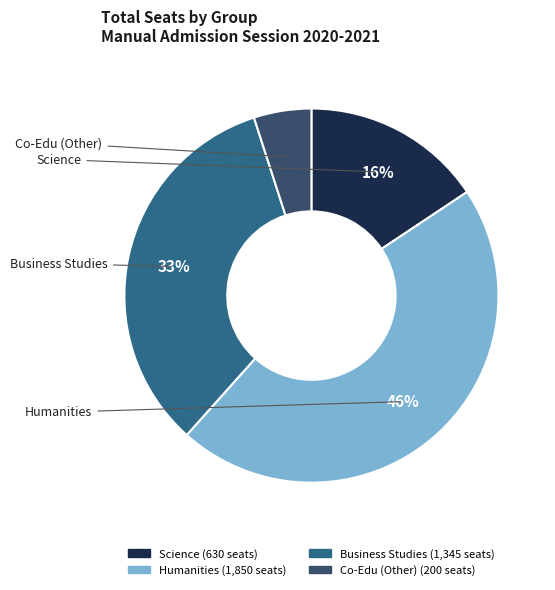

How many segments does this pie chart have?

4